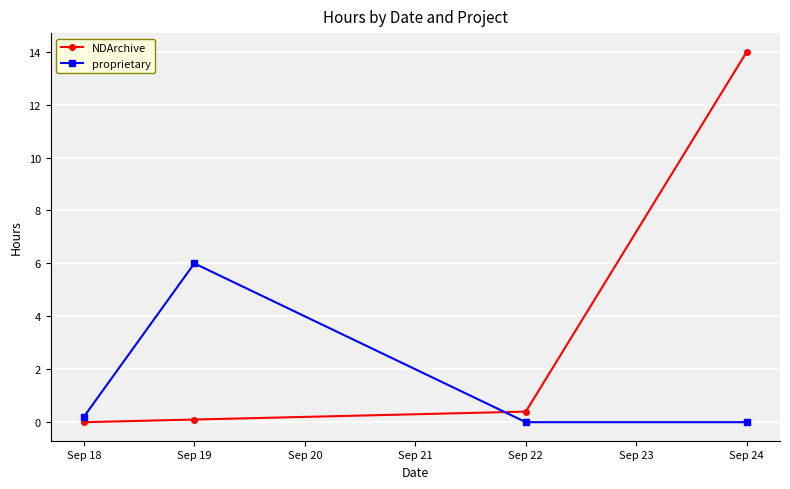

True or false: NDArchive has more than 1 points higher than both neighbors.

False